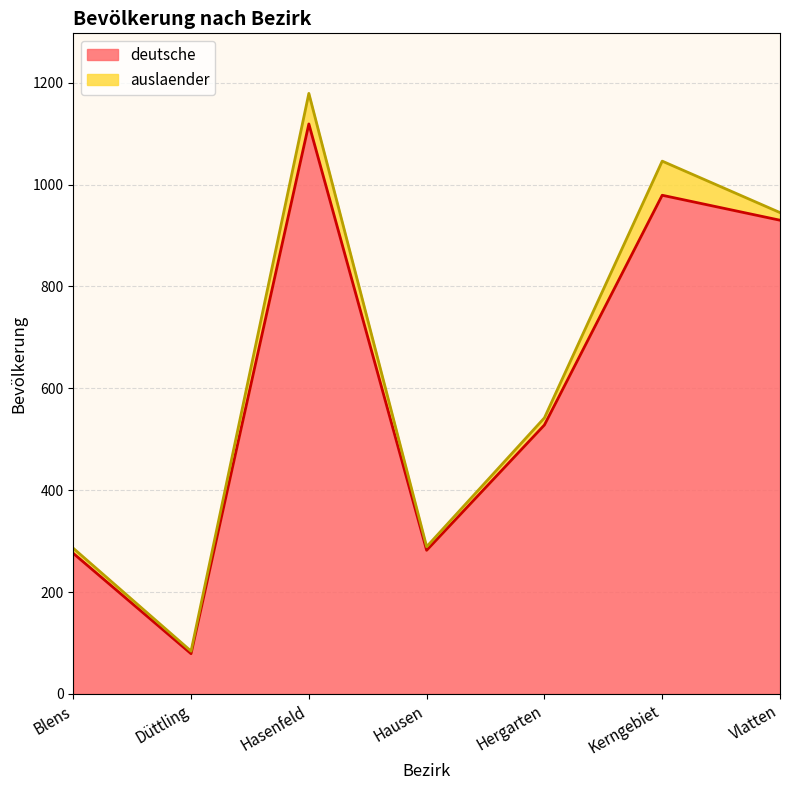

How many lines are shown in the chart?

2